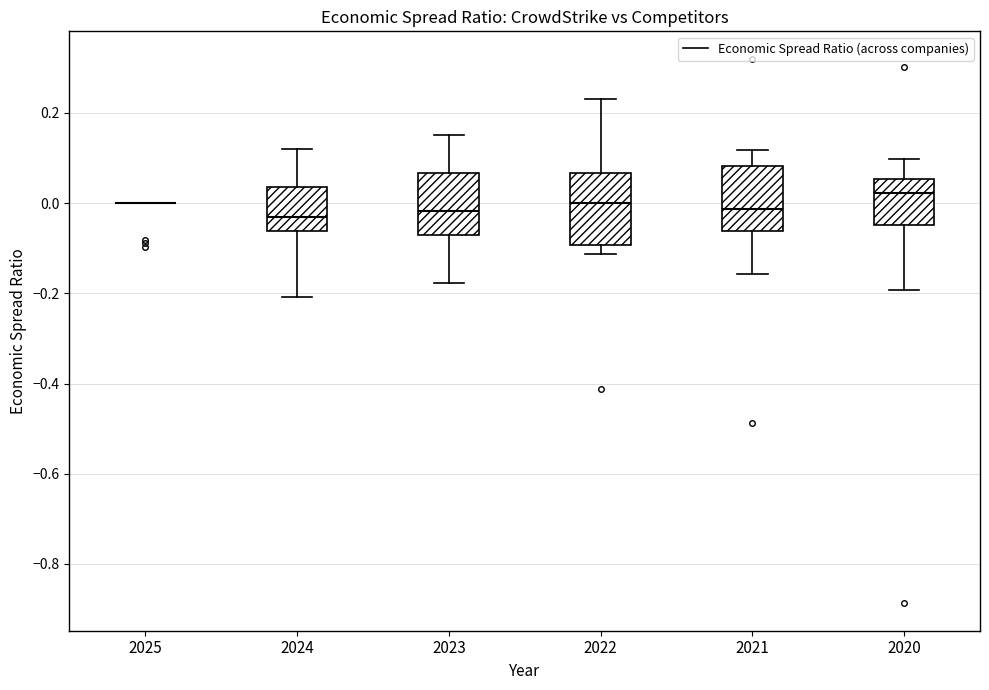

Reading left to right, transcribe this box plot: for each box, give where its median line is, the range the box spans, and where its two whiskers end, as read against the y-axis. The values are not printed on the chart, so give them approximately, as read against the axis.

2025: box collapsed to a line at 0.00, whiskers 0.00 to 0.00
2024: median -0.02, box -0.06 to 0.04, whiskers -0.20 to 0.12
2023: median -0.02, box -0.08 to 0.06, whiskers -0.18 to 0.16
2022: median 0.00, box -0.10 to 0.06, whiskers -0.12 to 0.24
2021: median -0.02, box -0.06 to 0.08, whiskers -0.16 to 0.12
2020: median 0.02, box -0.04 to 0.06, whiskers -0.20 to 0.10